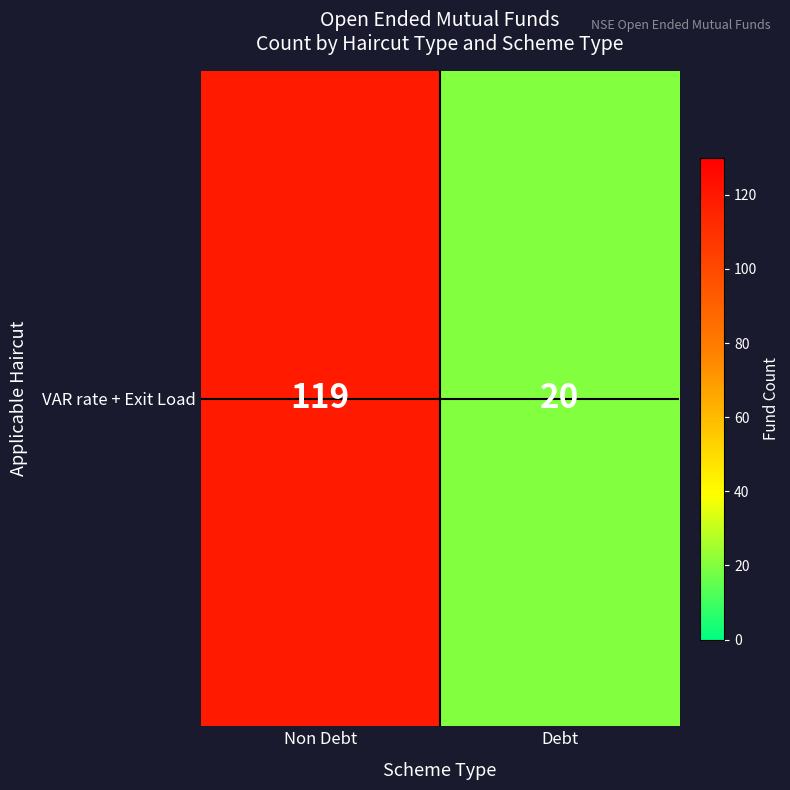

What is the change in value from Non Debt to Debt?

-99